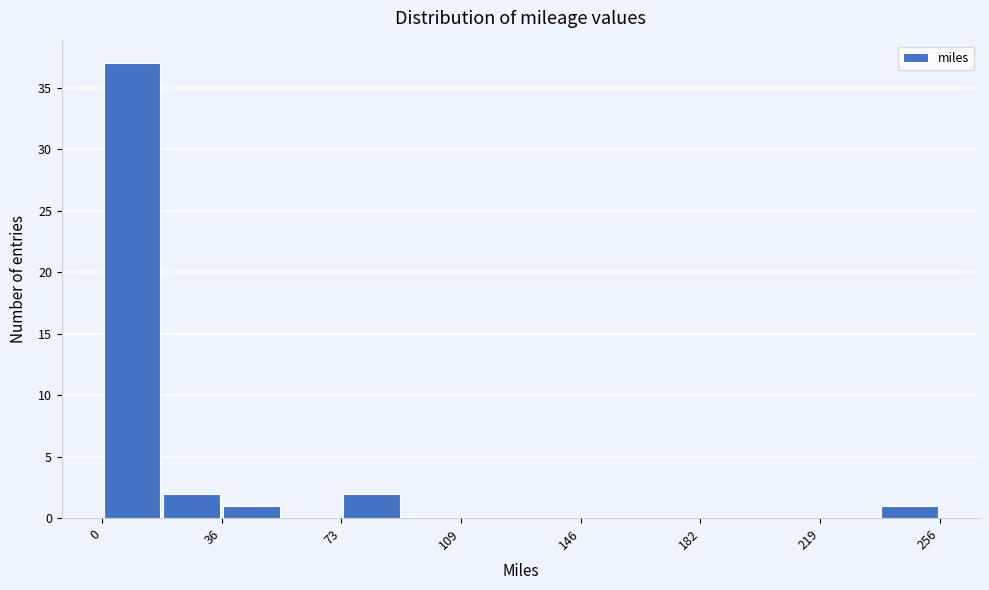

Read against the x-axis, roughly where is the centre of the tallest bar?

10